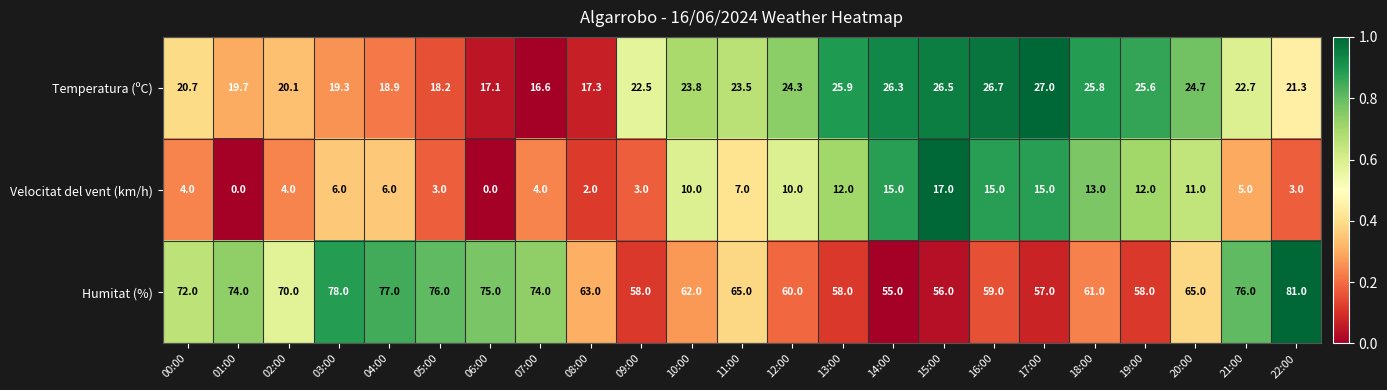

What is the average value of the Temperatura (ºC) series?

22.4